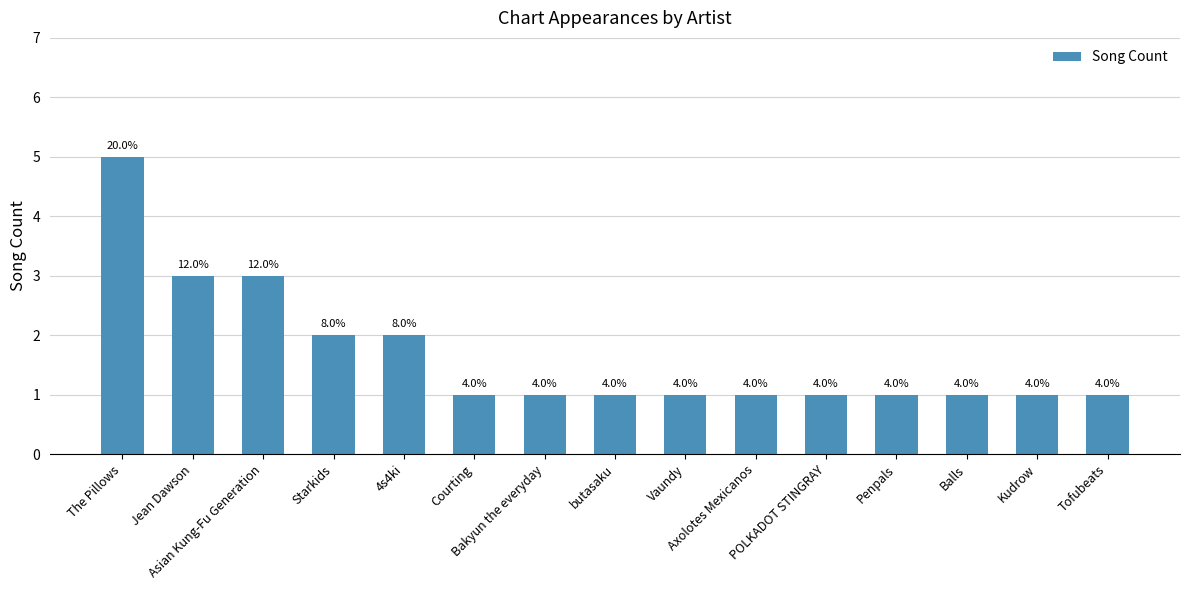

Does the chart contain any negative values?

No